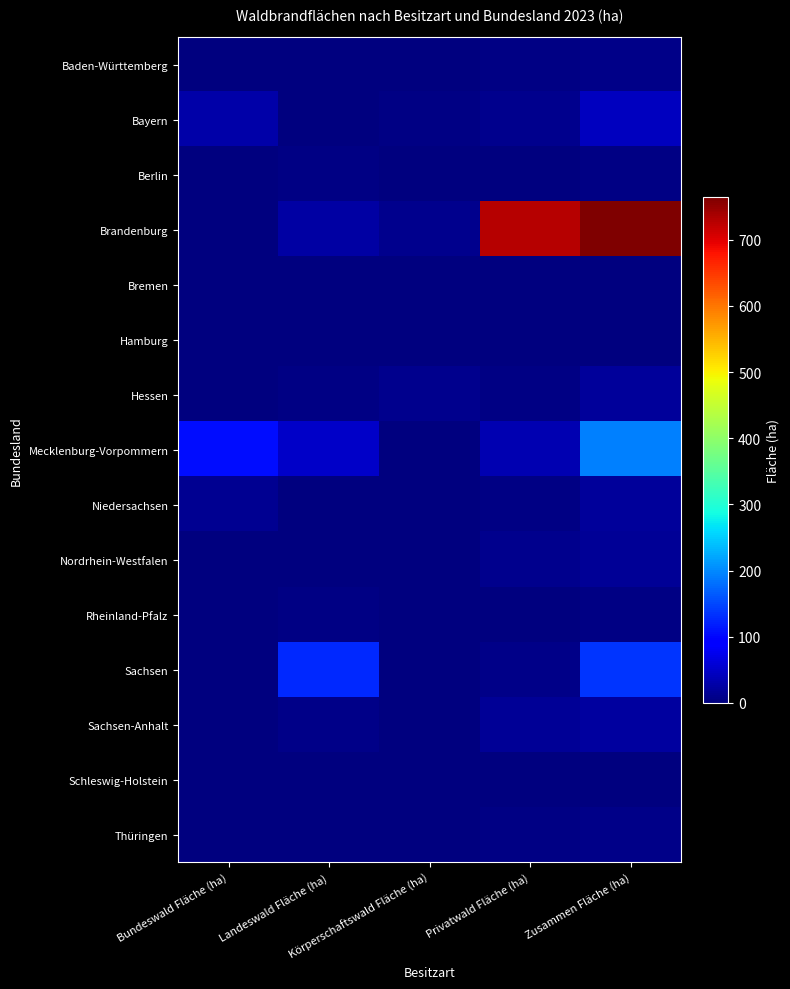

Reading left to right, what are all the values shown in this chart?

Baden-Württemberg: Bundeswald Fläche (ha)=0.0	Landeswald Fläche (ha)=0.4	Körperschaftswald Fläche (ha)=2.8	Privatwald Fläche (ha)=3.6	Zusammen Fläche (ha)=6.7
Bayern: Bundeswald Fläche (ha)=27.2	Landeswald Fläche (ha)=1.9	Körperschaftswald Fläche (ha)=4.3	Privatwald Fläche (ha)=10.2	Zusammen Fläche (ha)=43.6
Berlin: Bundeswald Fläche (ha)=0.0	Landeswald Fläche (ha)=3.6	Körperschaftswald Fläche (ha)=0.0	Privatwald Fläche (ha)=0.0	Zusammen Fläche (ha)=3.6
Brandenburg: Bundeswald Fläche (ha)=2.0	Landeswald Fläche (ha)=24.6	Körperschaftswald Fläche (ha)=9.4	Privatwald Fläche (ha)=729.1	Zusammen Fläche (ha)=765.2
Bremen: Bundeswald Fläche (ha)=0.0	Landeswald Fläche (ha)=0.0	Körperschaftswald Fläche (ha)=0.0	Privatwald Fläche (ha)=0.0	Zusammen Fläche (ha)=0.0
Hamburg: Bundeswald Fläche (ha)=0.0	Landeswald Fläche (ha)=0.0	Körperschaftswald Fläche (ha)=0.0	Privatwald Fläche (ha)=0.4	Zusammen Fläche (ha)=0.4
Hessen: Bundeswald Fläche (ha)=0.0	Landeswald Fläche (ha)=4.0	Körperschaftswald Fläche (ha)=11.3	Privatwald Fläche (ha)=5.2	Zusammen Fläche (ha)=20.5
Mecklenburg-Vorpommern: Bundeswald Fläche (ha)=106.8	Landeswald Fläche (ha)=50.4	Körperschaftswald Fläche (ha)=1.1	Privatwald Fläche (ha)=33.5	Zusammen Fläche (ha)=191.8
Niedersachsen: Bundeswald Fläche (ha)=12.7	Landeswald Fläche (ha)=0.5	Körperschaftswald Fläche (ha)=1.8	Privatwald Fläche (ha)=4.3	Zusammen Fläche (ha)=19.2
Nordrhein-Westfalen: Bundeswald Fläche (ha)=1.3	Landeswald Fläche (ha)=1.8	Körperschaftswald Fläche (ha)=1.5	Privatwald Fläche (ha)=11.0	Zusammen Fläche (ha)=15.6
Rheinland-Pfalz: Bundeswald Fläche (ha)=0.0	Landeswald Fläche (ha)=3.3	Körperschaftswald Fläche (ha)=0.6	Privatwald Fläche (ha)=1.3	Zusammen Fläche (ha)=5.2
Sachsen: Bundeswald Fläche (ha)=1.4	Landeswald Fläche (ha)=127.9	Körperschaftswald Fläche (ha)=0.3	Privatwald Fläche (ha)=7.6	Zusammen Fläche (ha)=137.2
Sachsen-Anhalt: Bundeswald Fläche (ha)=0.0	Landeswald Fläche (ha)=6.7	Körperschaftswald Fläche (ha)=0.4	Privatwald Fläche (ha)=15.3	Zusammen Fläche (ha)=22.4
Schleswig-Holstein: Bundeswald Fläche (ha)=0.0	Landeswald Fläche (ha)=0.0	Körperschaftswald Fläche (ha)=0.6	Privatwald Fläche (ha)=0.0	Zusammen Fläche (ha)=0.6
Thüringen: Bundeswald Fläche (ha)=0.2	Landeswald Fläche (ha)=2.5	Körperschaftswald Fläche (ha)=0.5	Privatwald Fläche (ha)=5.0	Zusammen Fläche (ha)=8.2